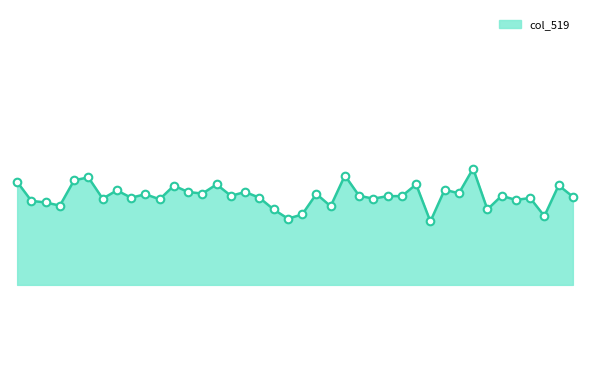

Is this an area chart (filled region under the line)?

Yes